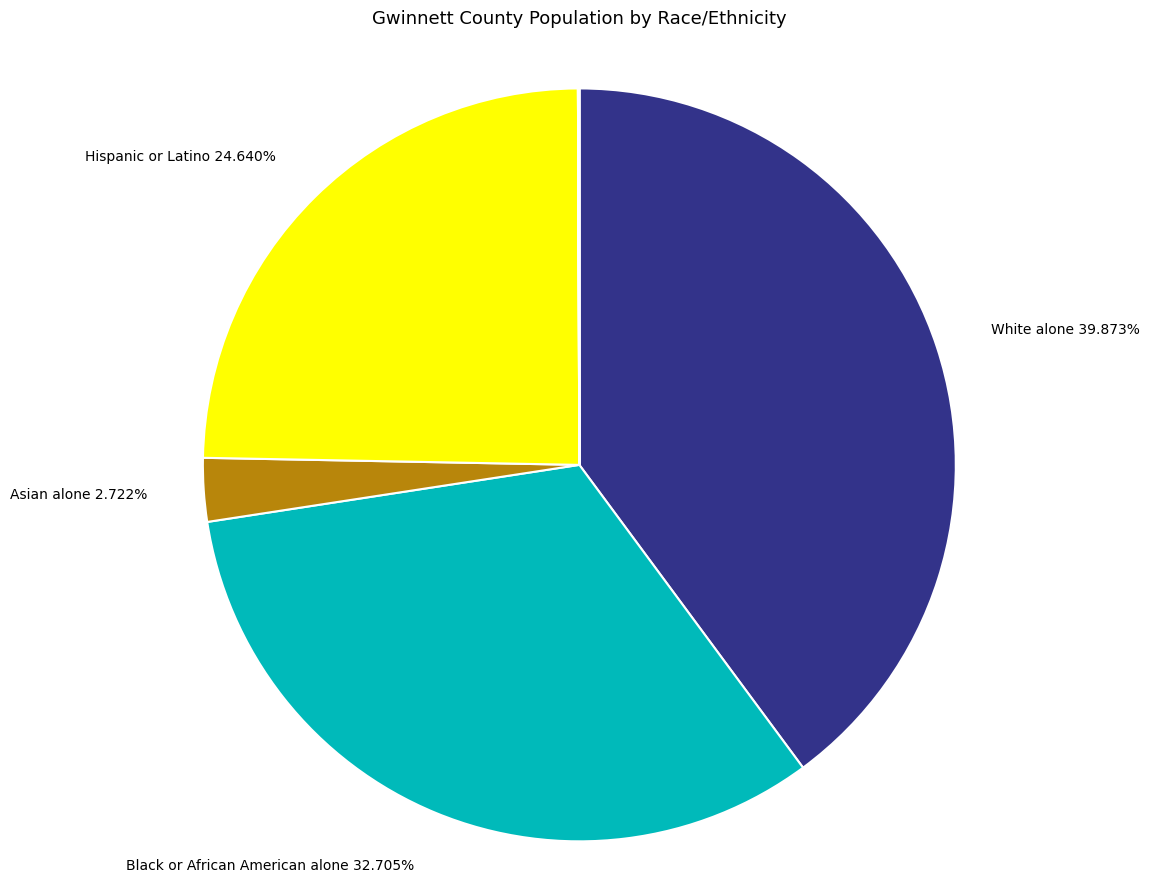

Does any single category account for the majority?

No